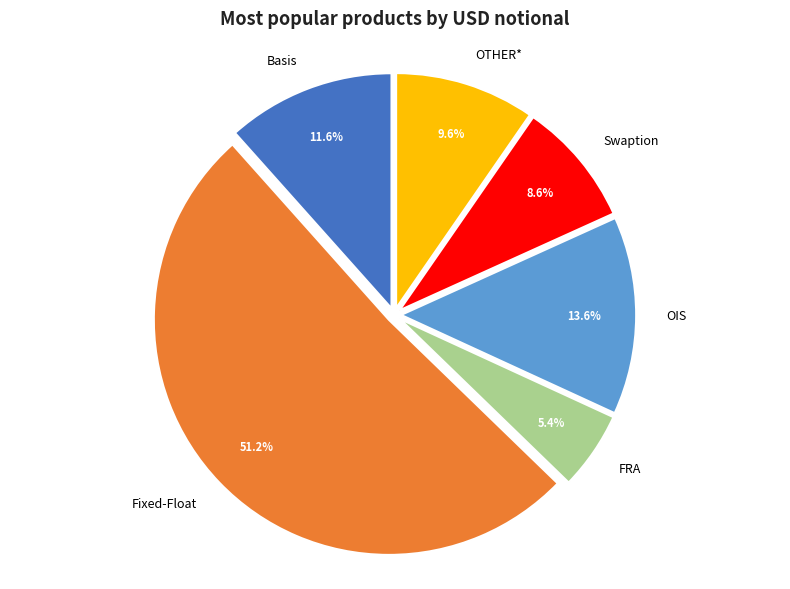

Which slice represents more than half of the pie?

Fixed-Float